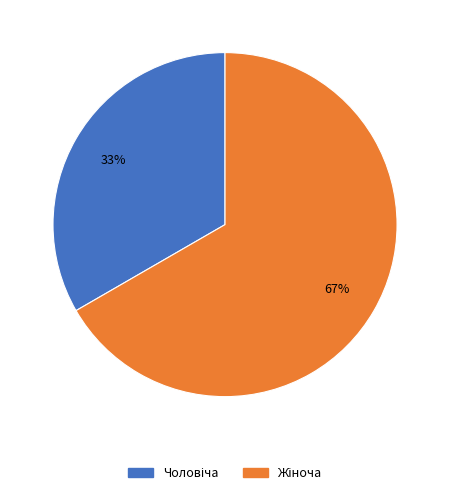

To the nearest percent, what is the average slice percentage?

50%